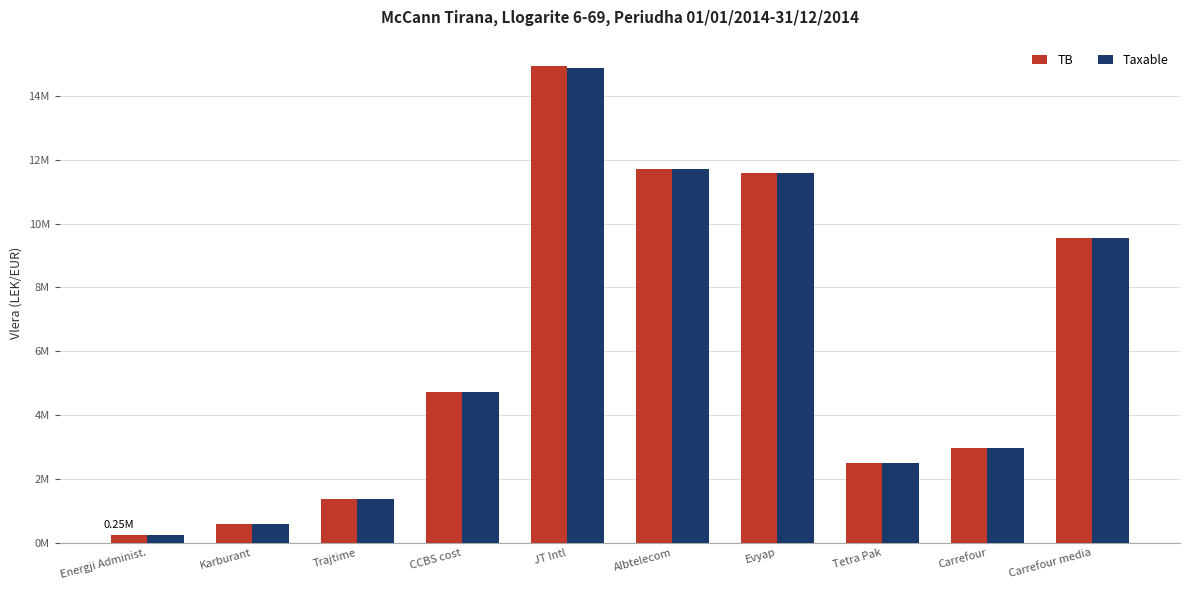

At how many categories does at least one series exceed 8460425?

4